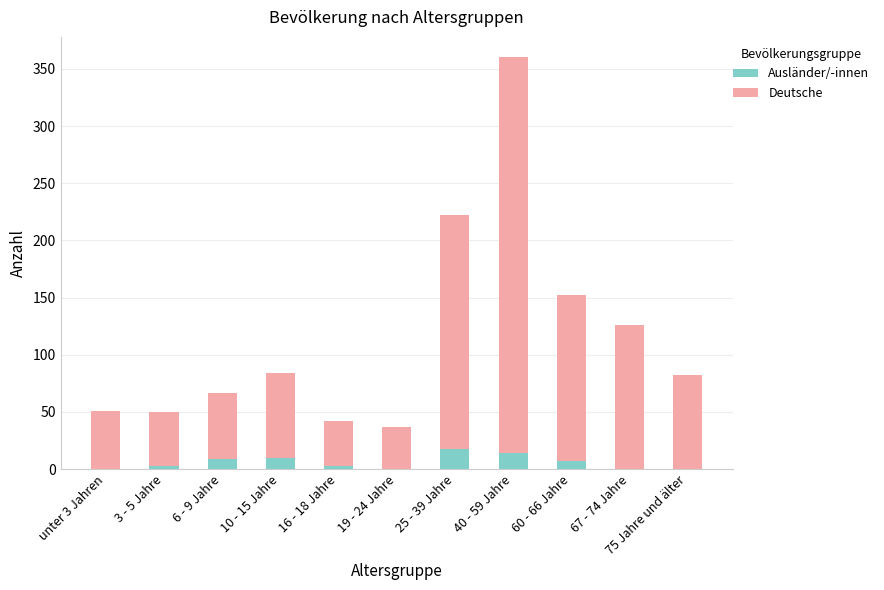

At which category is the sum across all series the highest?

40 - 59 Jahre